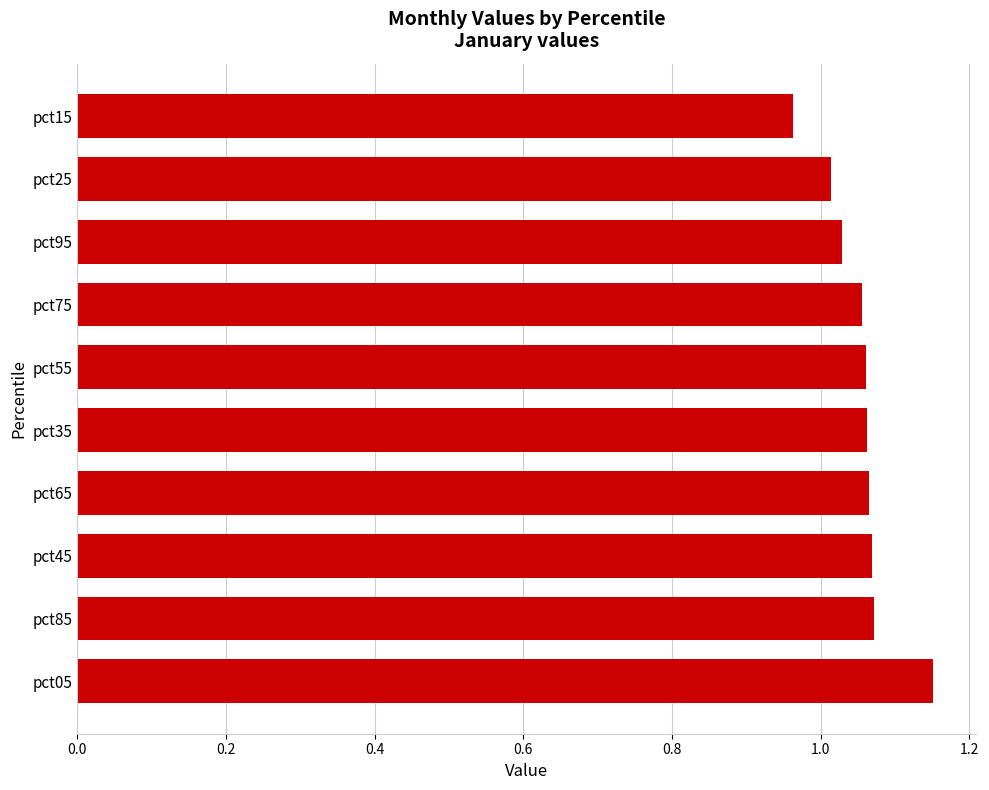

What is the sum of all values?

10.5